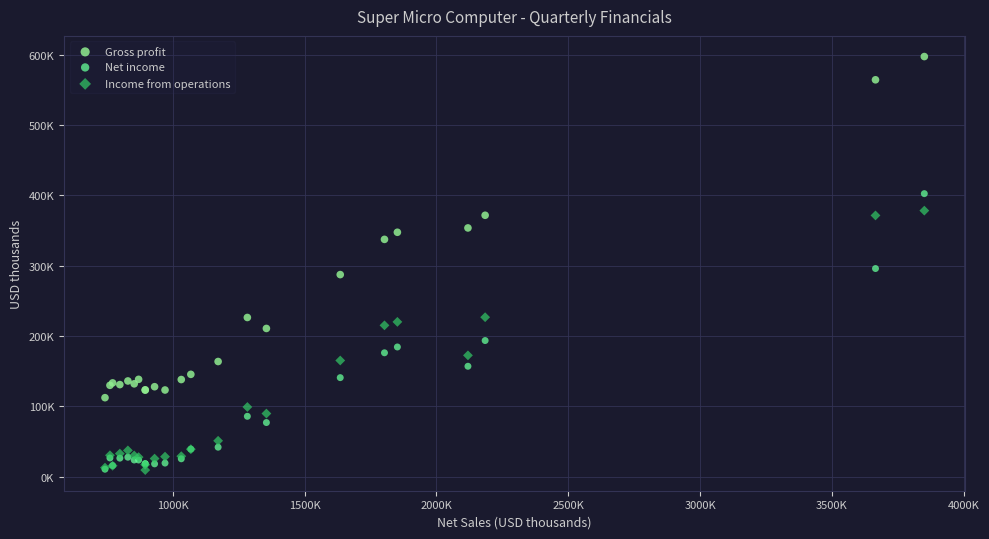

Which series has the largest Y range (max minus min)?

Gross profit